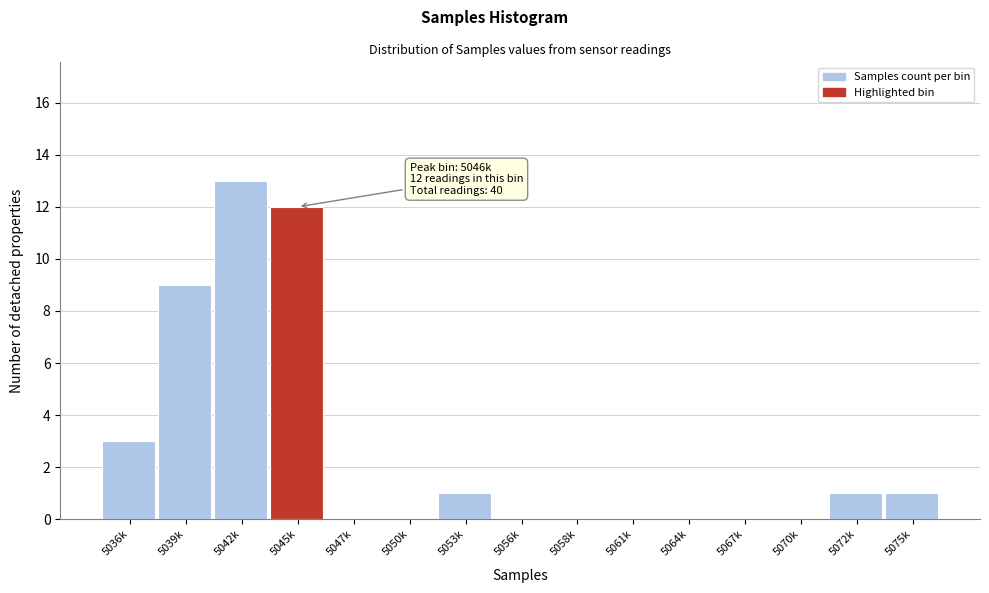

Reading right to left, what are all the values shown in this chart?

5075k=1	5072k=1	5070k=0	5067k=0	5064k=0	5061k=0	5058k=0	5056k=0	5053k=1	5050k=0	5047k=0	5045k=12	5042k=13	5039k=9	5036k=3